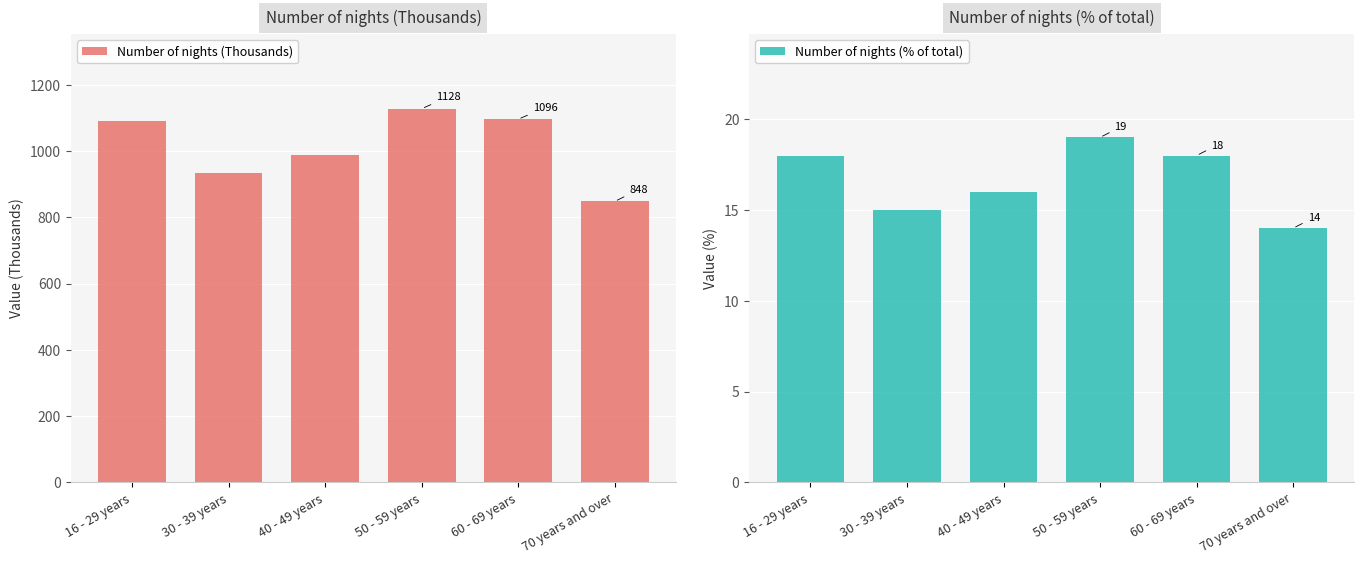

What is the maximum value for Number of nights (Thousands)?

1128